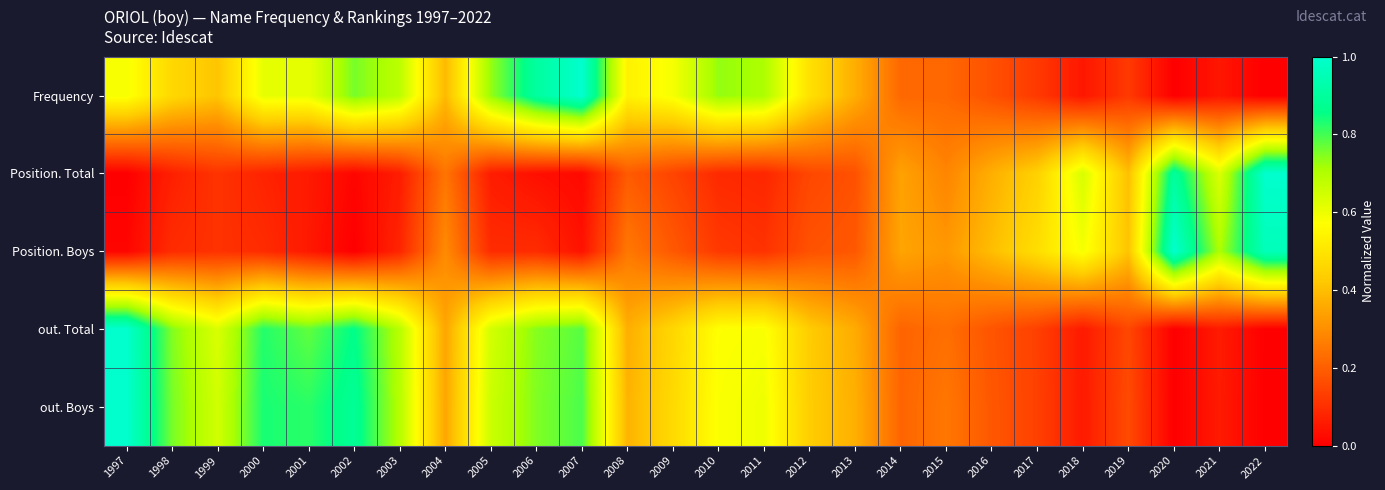

What is the maximum value shown in the chart?

1.0